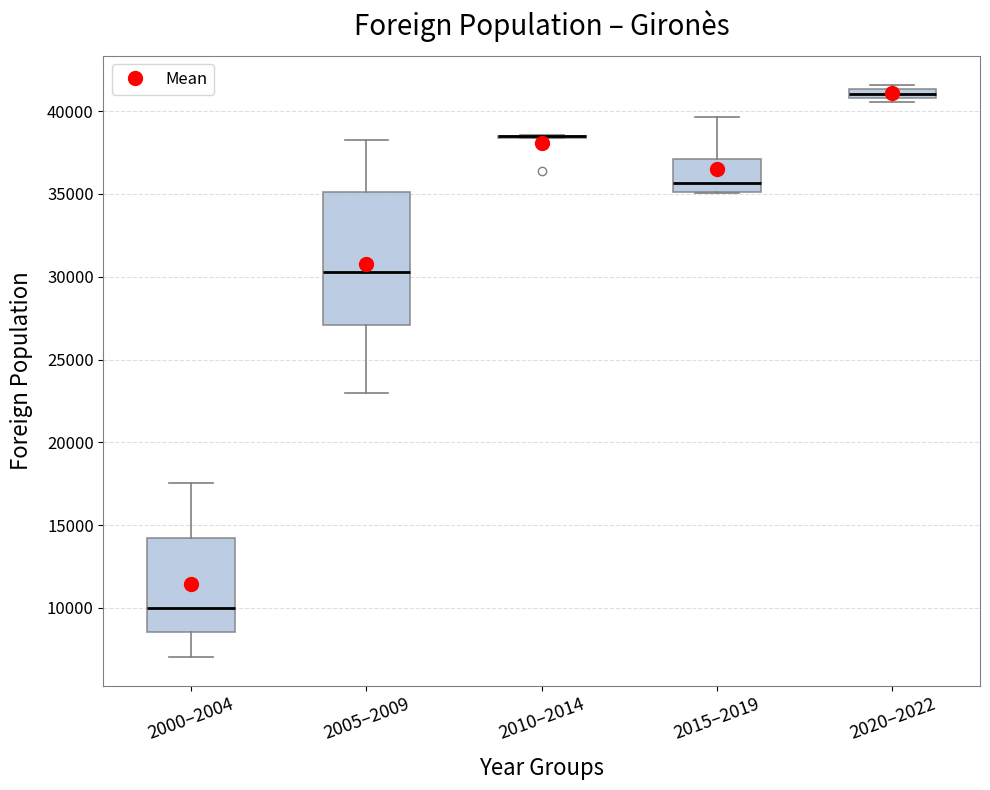

Where does the median line of the box for 2005–2009 sit on the y-axis? The values are not printed on the chart, so give them approximately, as read against the axis.

30500